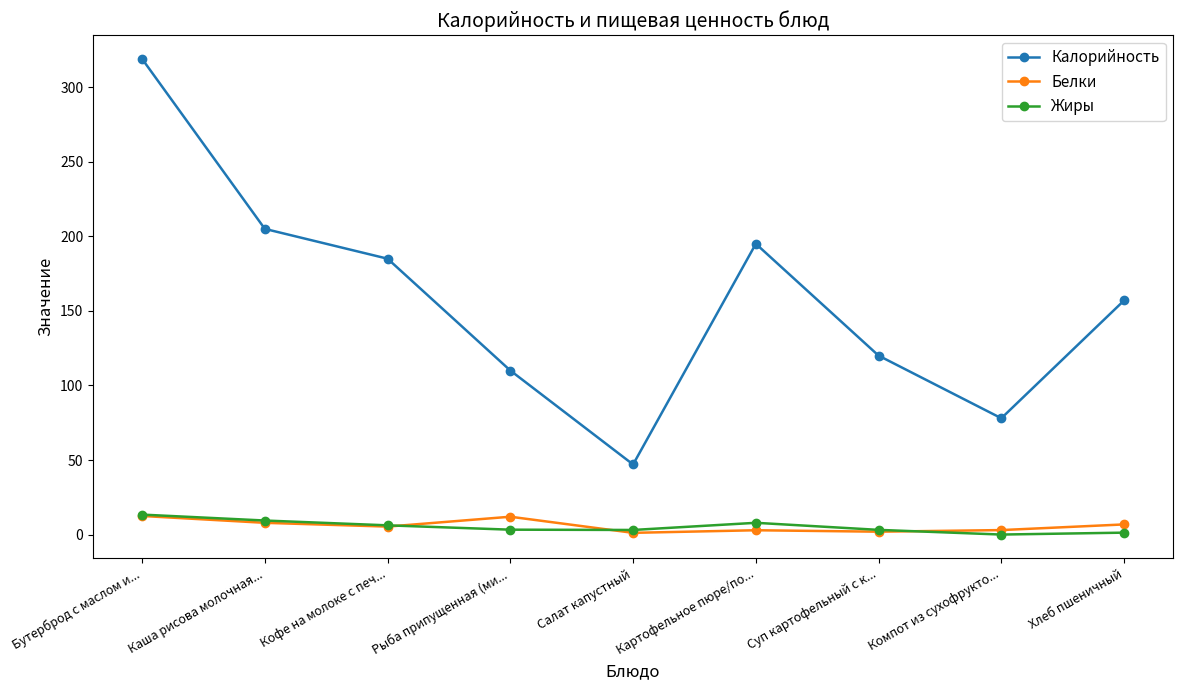

What position from the right is Хлеб пшеничный?

1